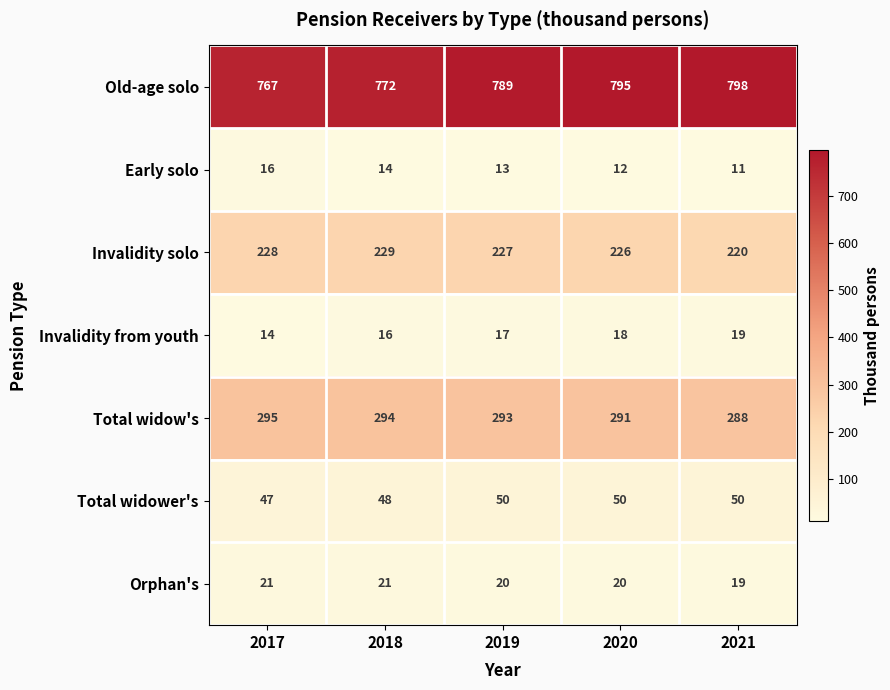

Is it true that Invalidity solo equals 229 at 2018?

True